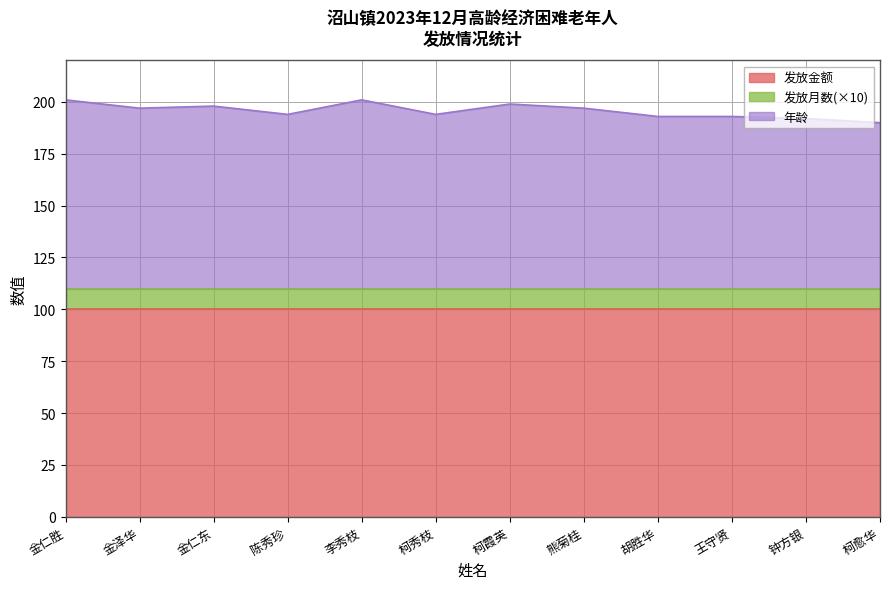

The value of 发放月数 at 金仁东 is 1. True or false?

False